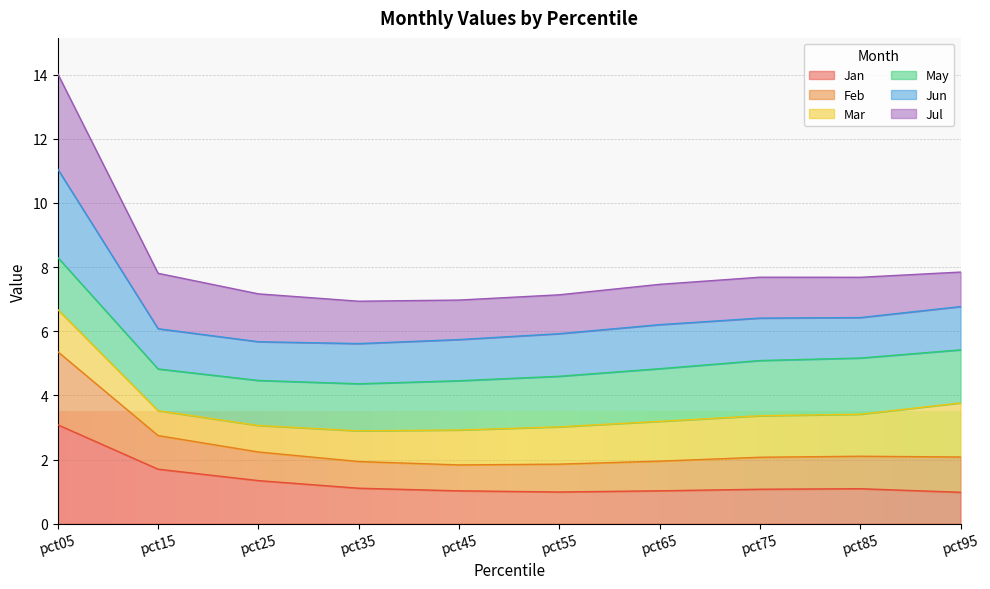

At which category is the sum across all series the highest?

pct05